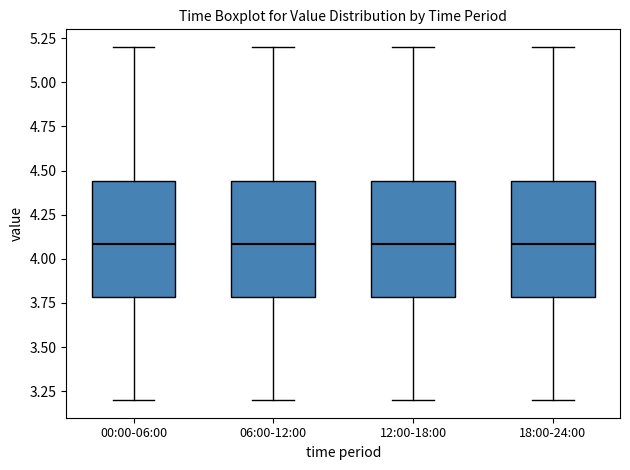

Where is the lower edge of the box for 00:00-06:00 on the y-axis? The values are not printed on the chart, so give them approximately, as read against the axis.

3.80